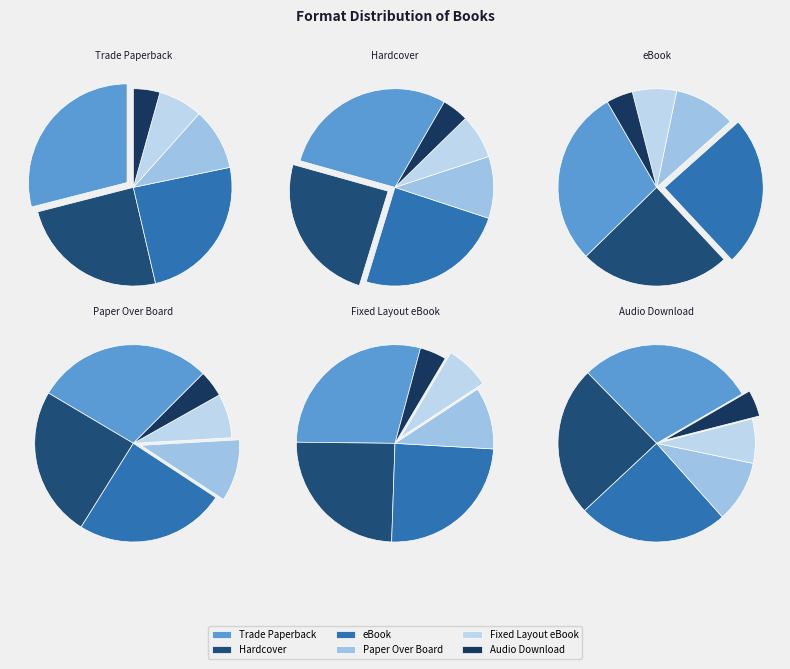

What is the ratio of the value at Audio Download to the value at Hardcover?

0.2